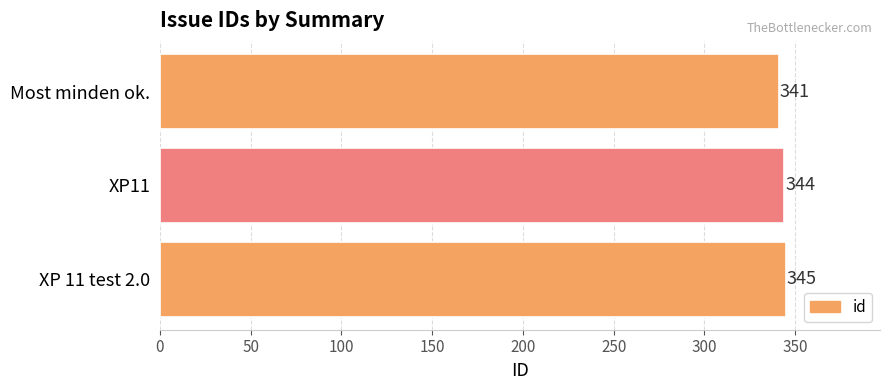

Which label corresponds to the smallest value in the chart?

Most minden ok.